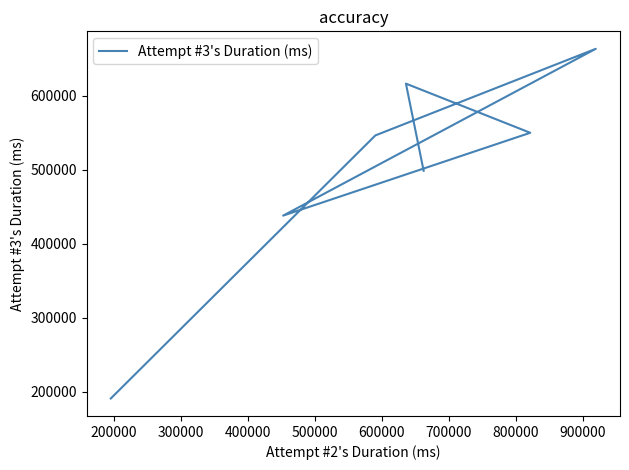

What is the sum of all values?

3502929